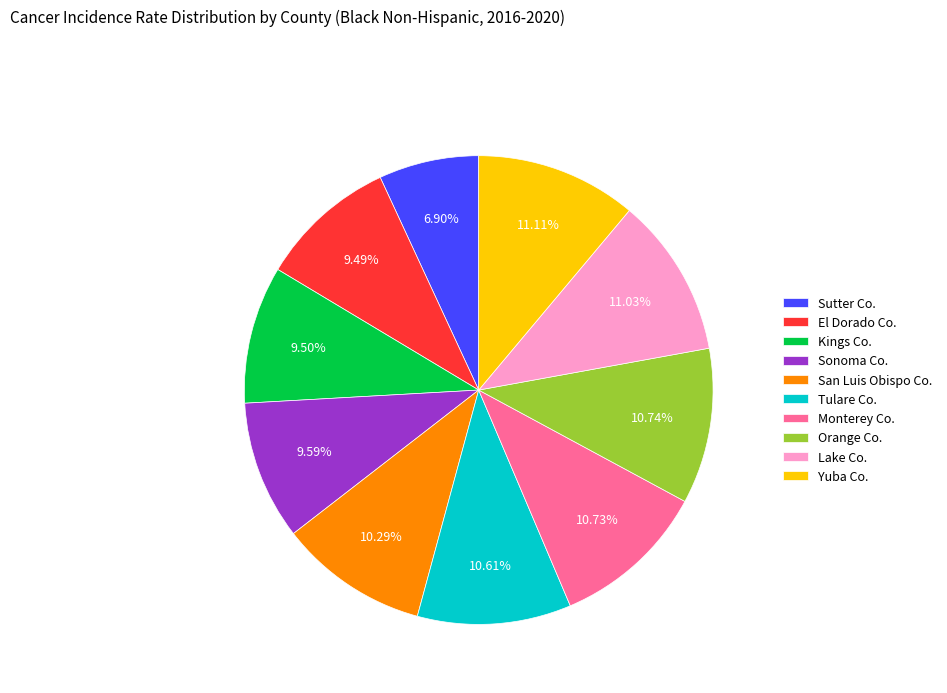

Which has a higher value, Kings Co. or Tulare Co.?

Tulare Co.